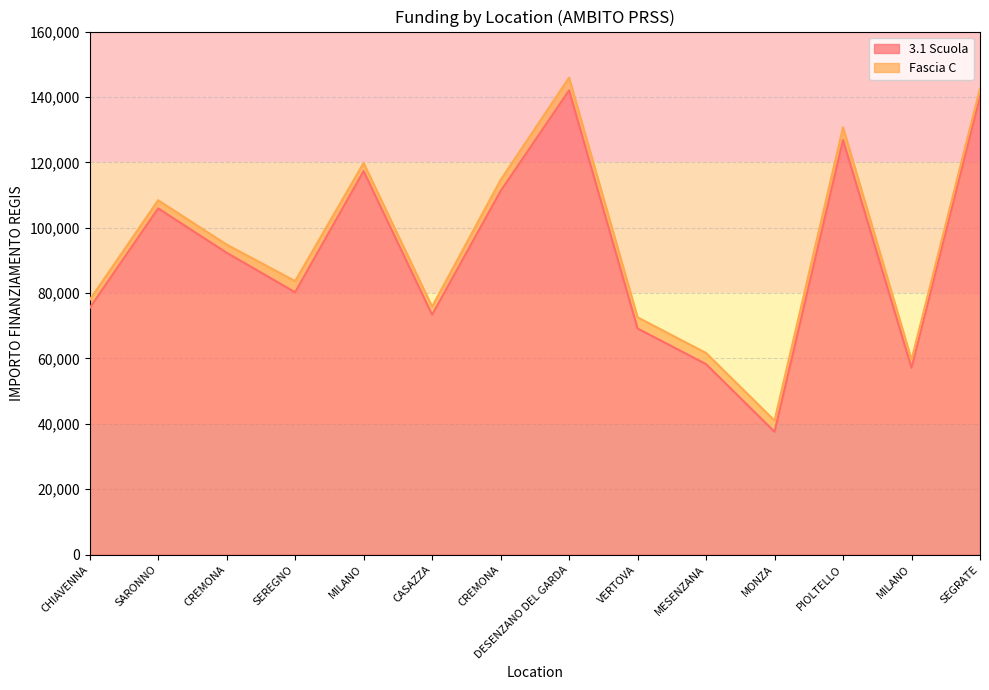

The chart shows a value of 58184.4 at CREMONA. True or false?

False